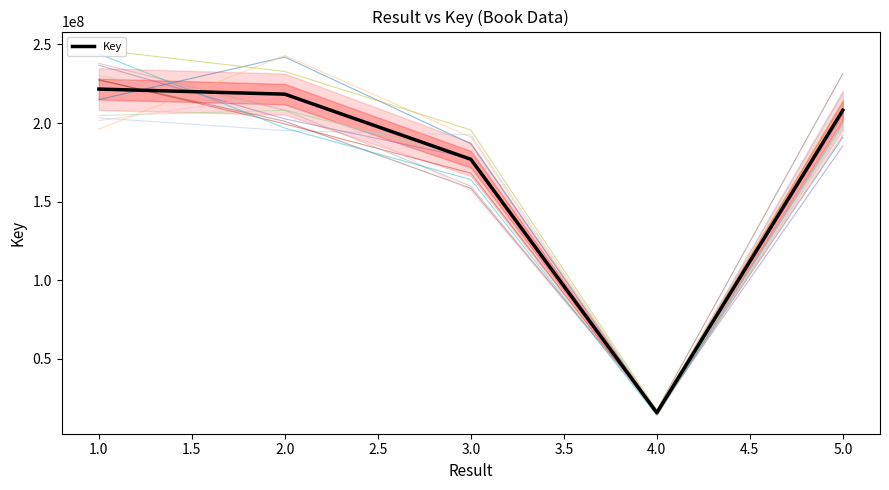

The value of Key at 2.0 is 218355211. True or false?

True